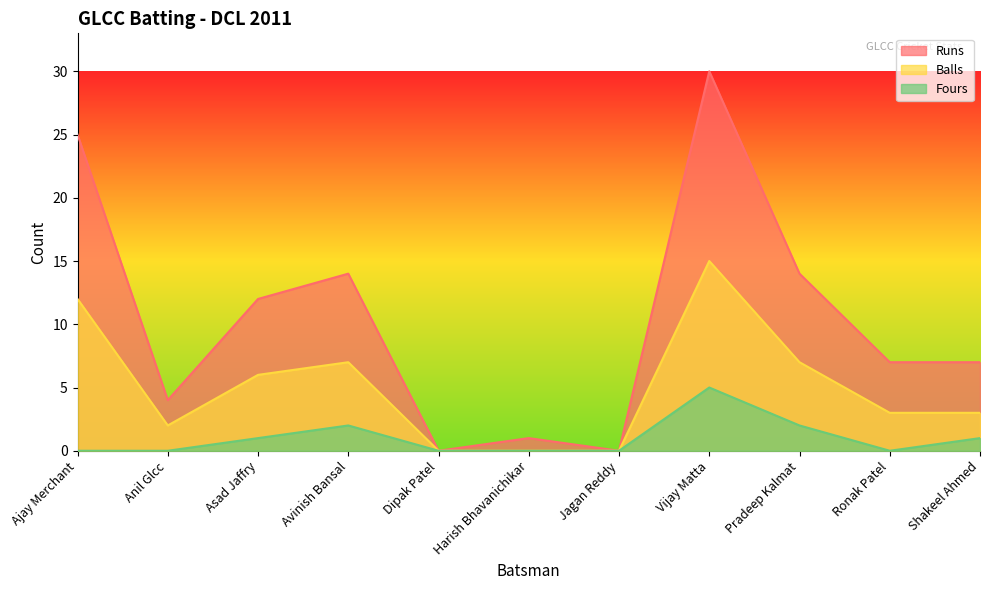

At which category does Runs reach its first local valley?

Anil Glcc